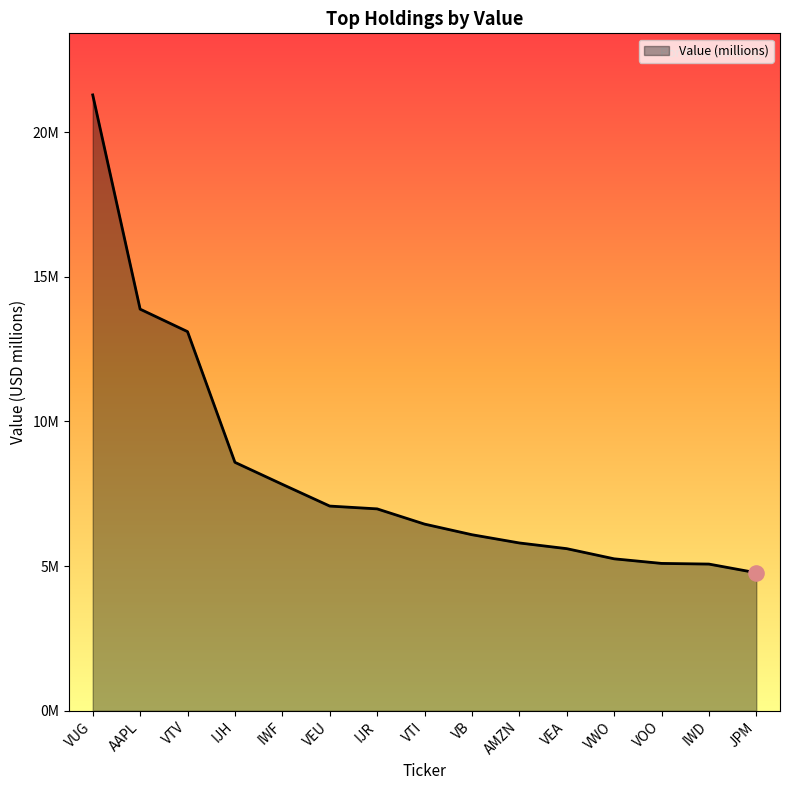

Approximately how many times larger is the value at VEA compared to IWF?

0.7